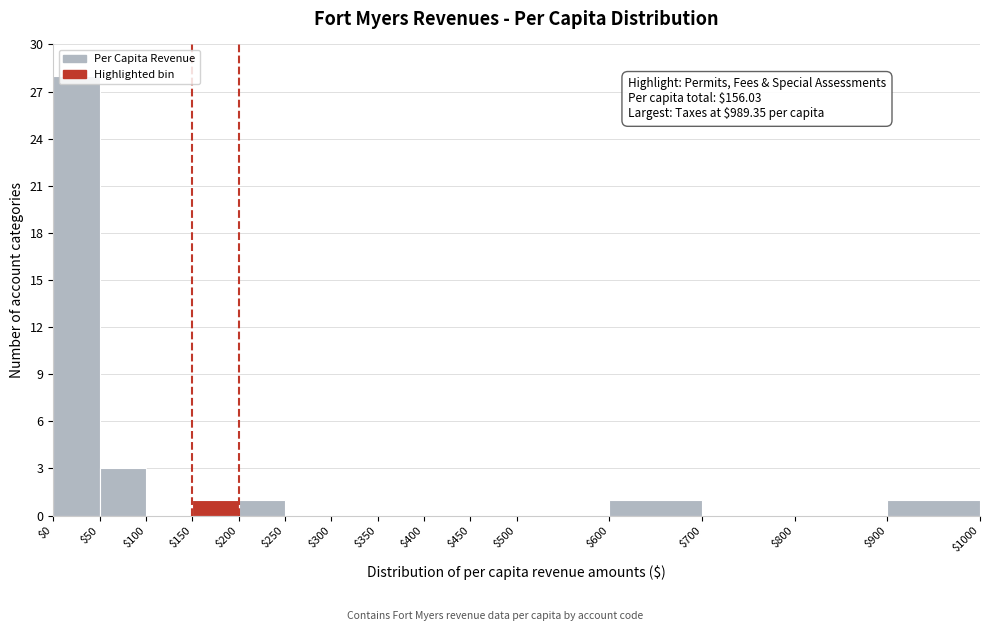

Which range on the x-axis has the tallest bar?

$0 to $50